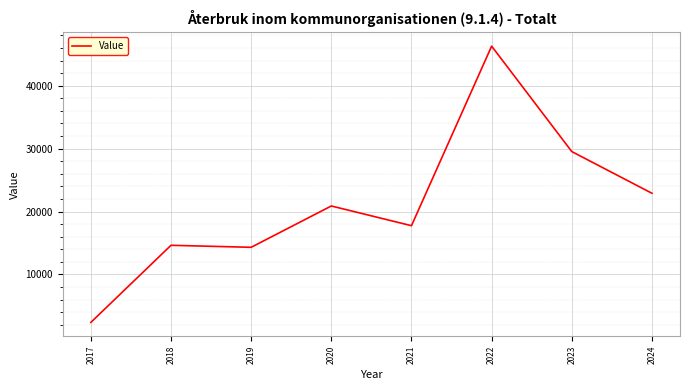

What is the ratio of the value at 2021 to the value at 2020?

0.8